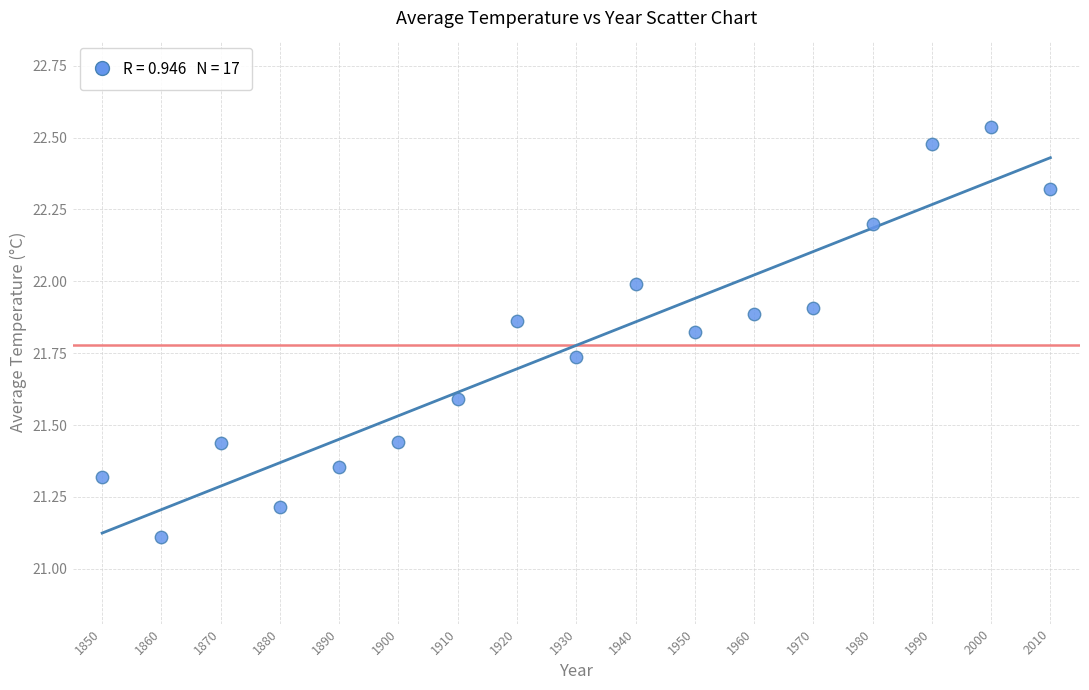

What Y value in the scatter plot is closest to 21?

21.1